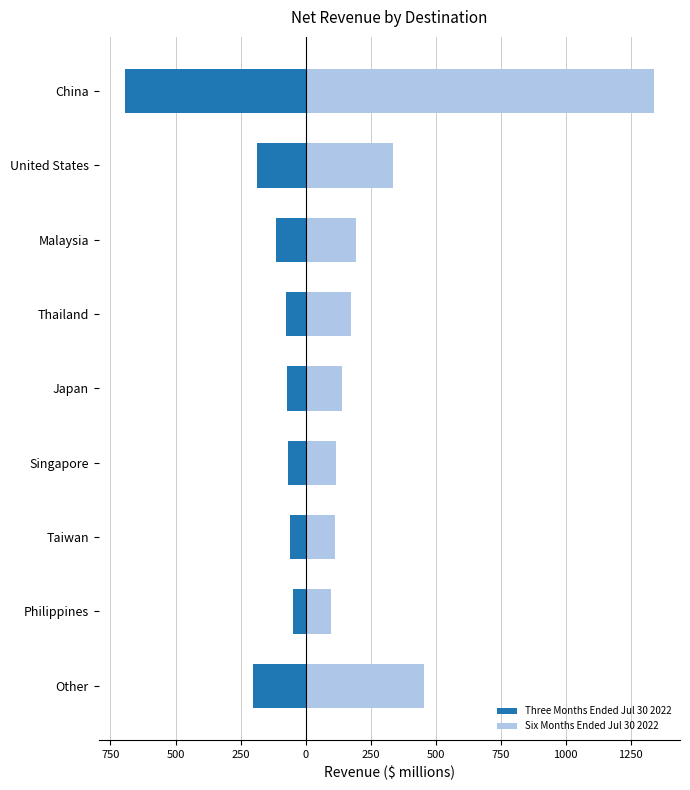

True or false: Three Months Ended Jul 30 2022 has a value of -166.4 at Malaysia.

False